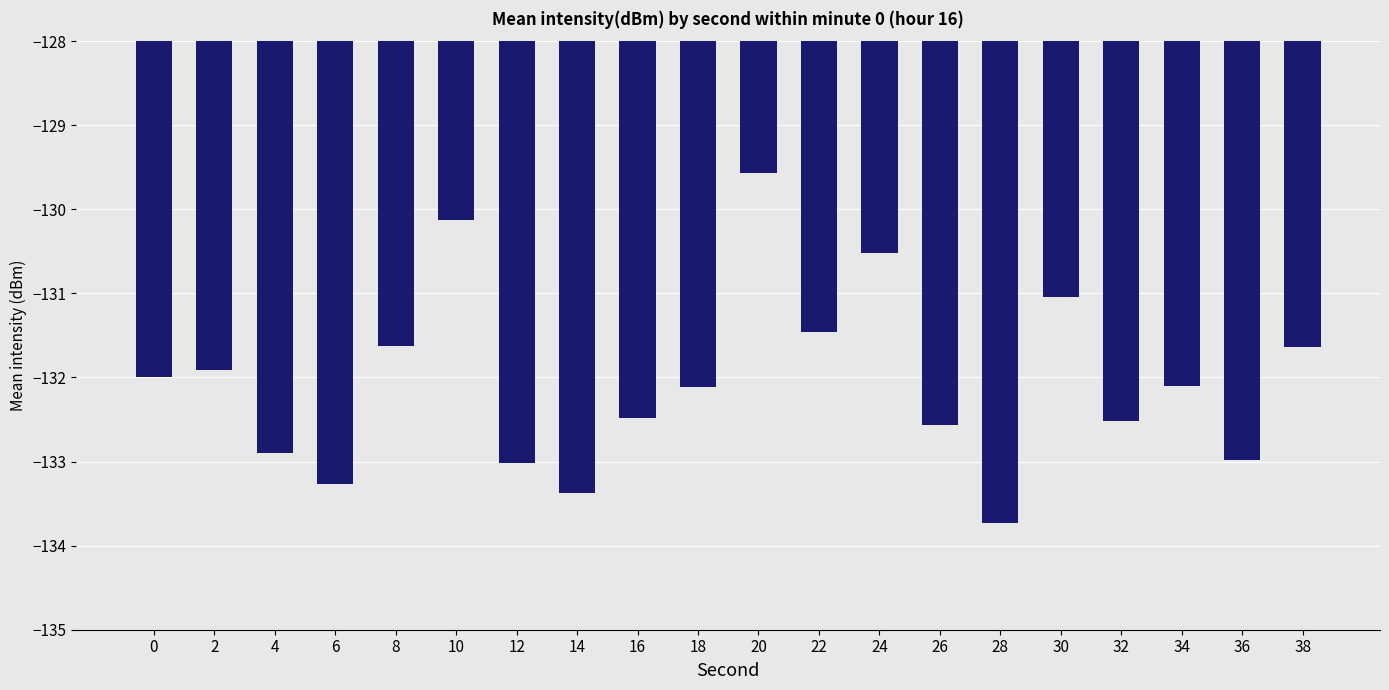

What is the difference between the second highest and second lowest values?

3.3